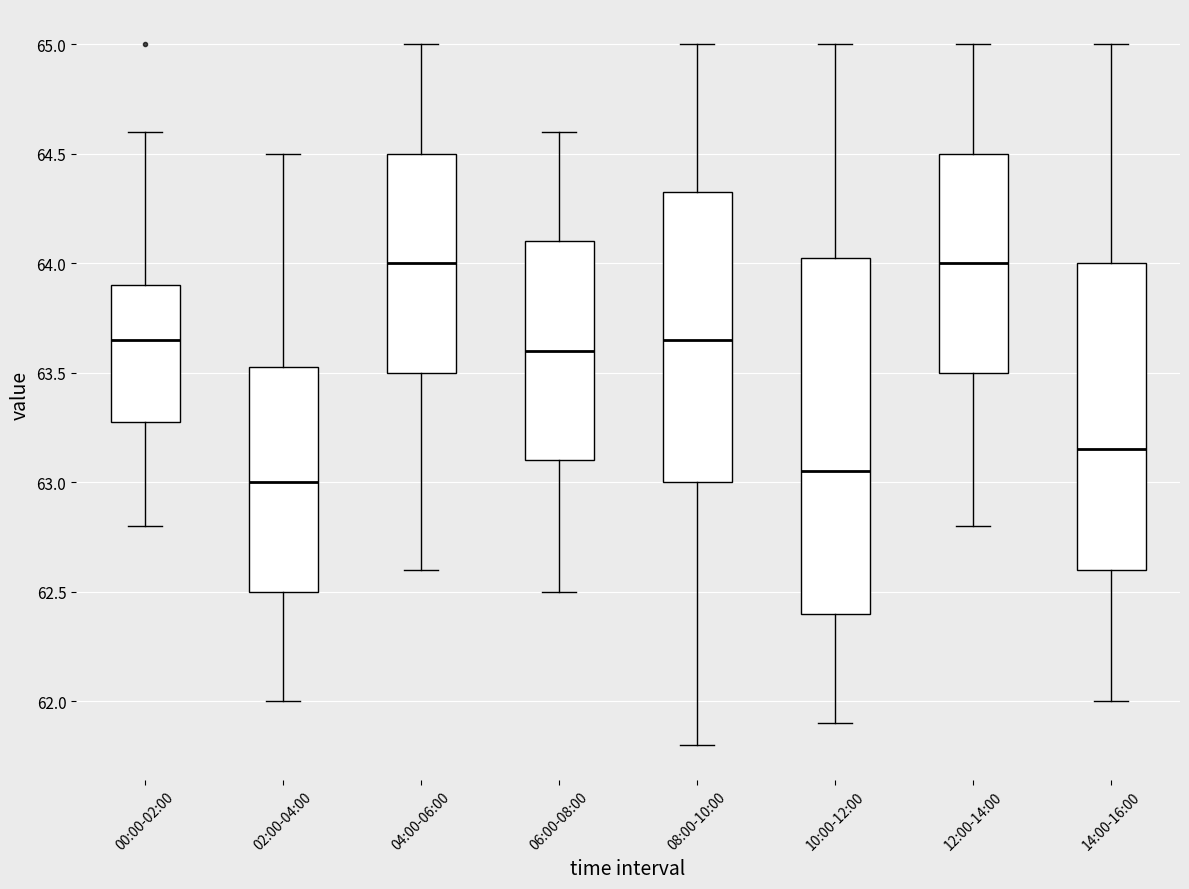

Where does the median line of the box for 10:00-12:00 sit on the y-axis? The values are not printed on the chart, so give them approximately, as read against the axis.

63.05